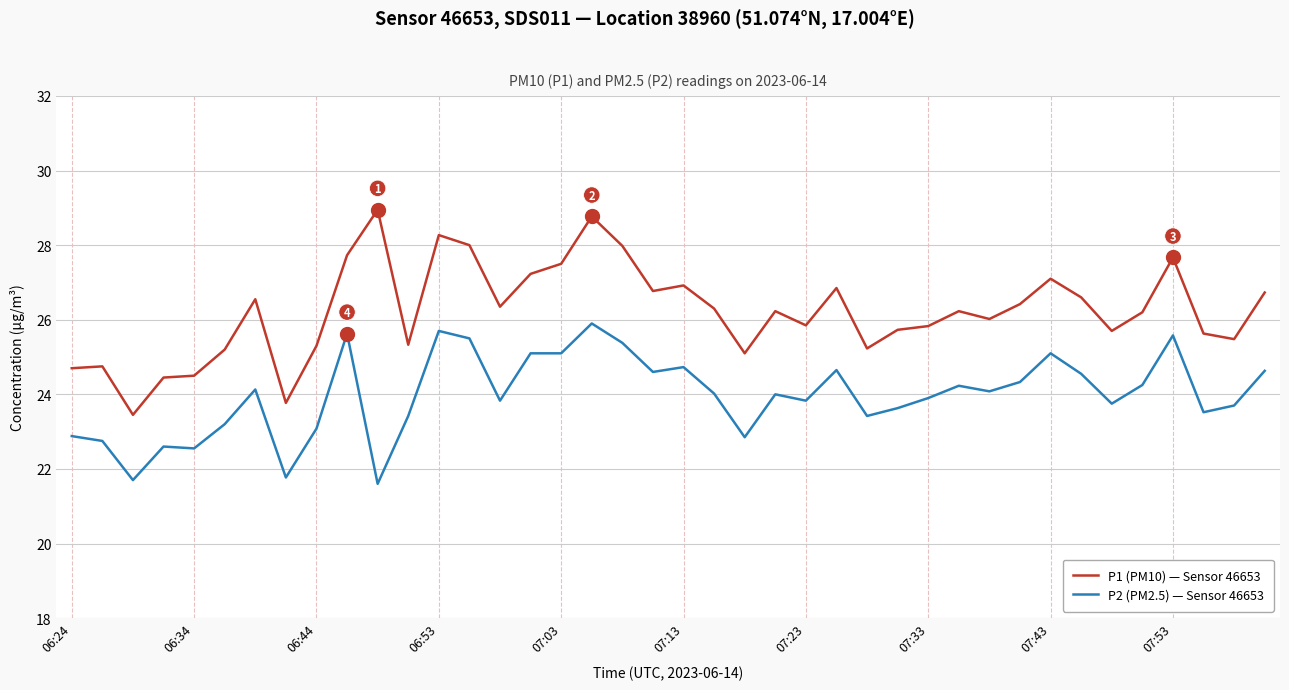

What is the difference between the maximum and second lowest values in the P2 (PM2.5) — Sensor 46653 series?

4.2